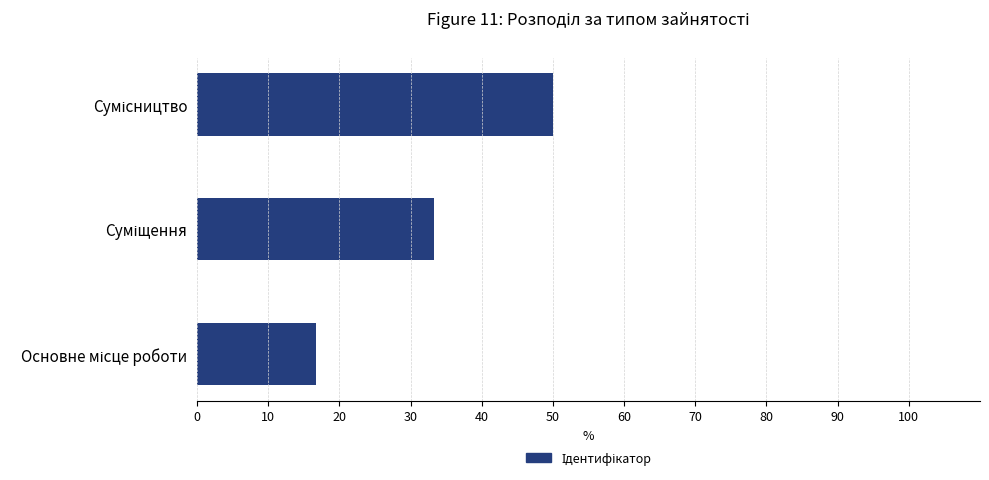

How many distinct data groups are displayed?

1